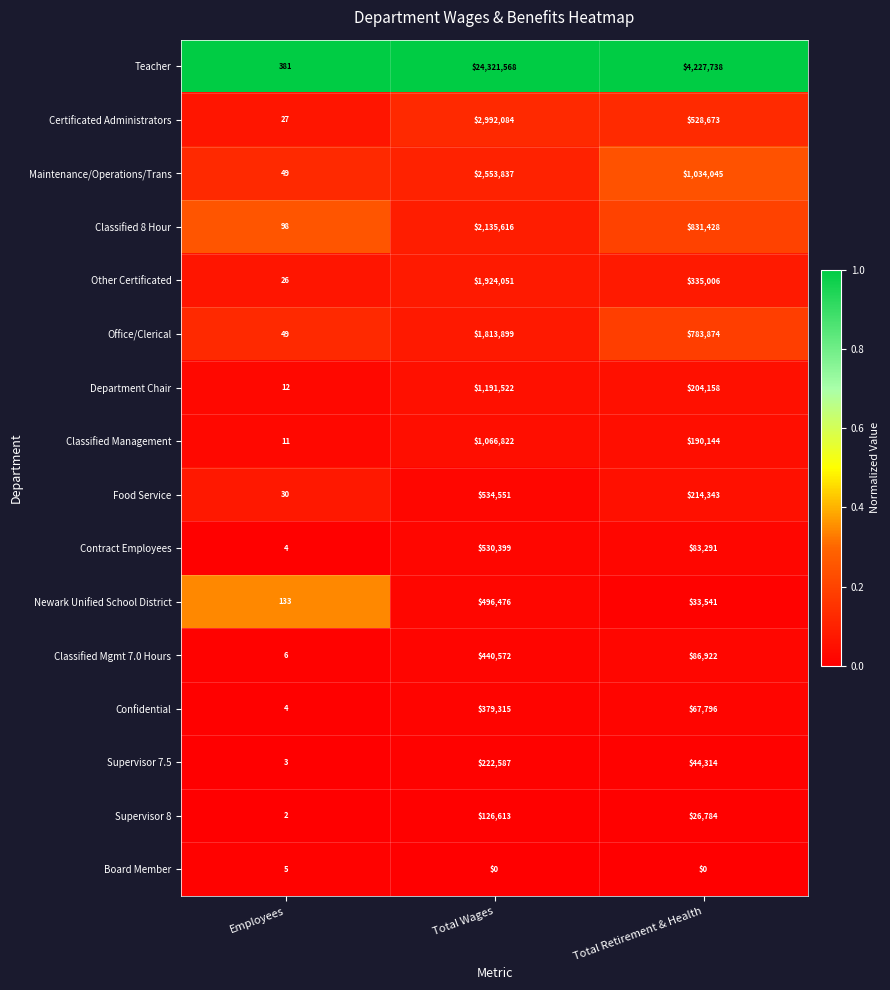

How many Other Certificated values are between 26 and 1924051?

3